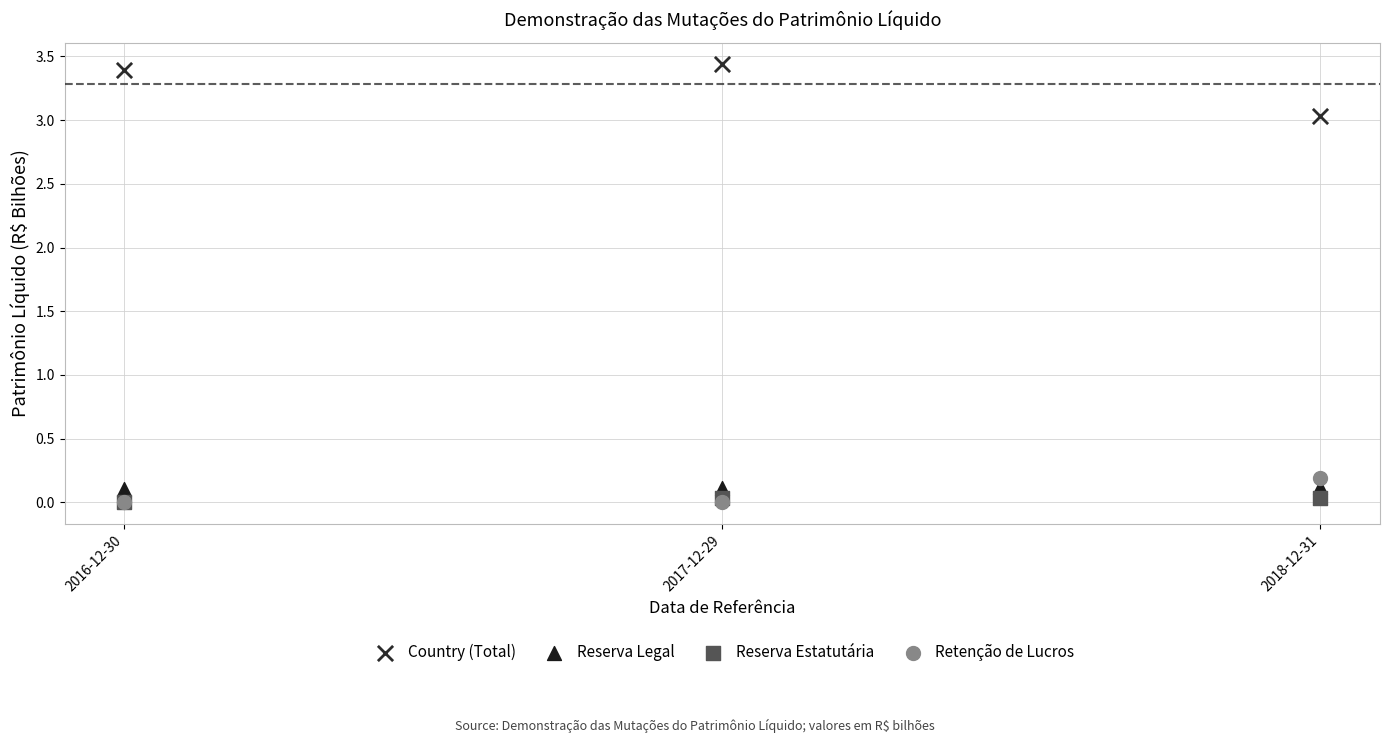

What are all the series names shown in the legend?

Country (Total), Reserva Legal, Reserva Estatutária, Retenção de Lucros